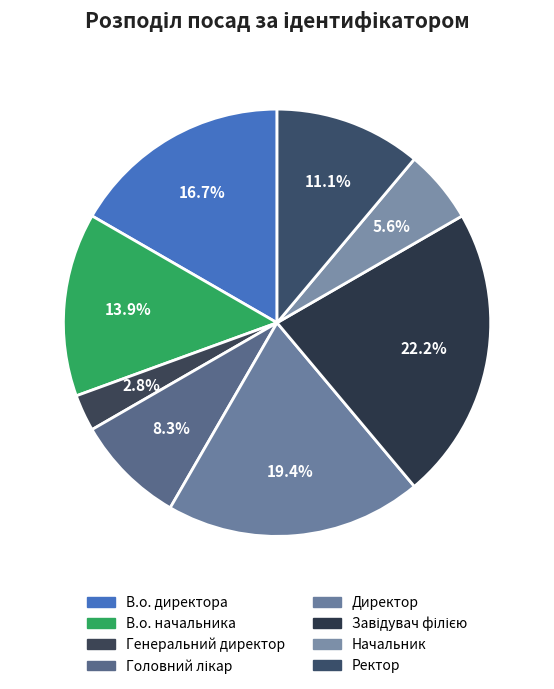

How many segments does this pie chart have?

8